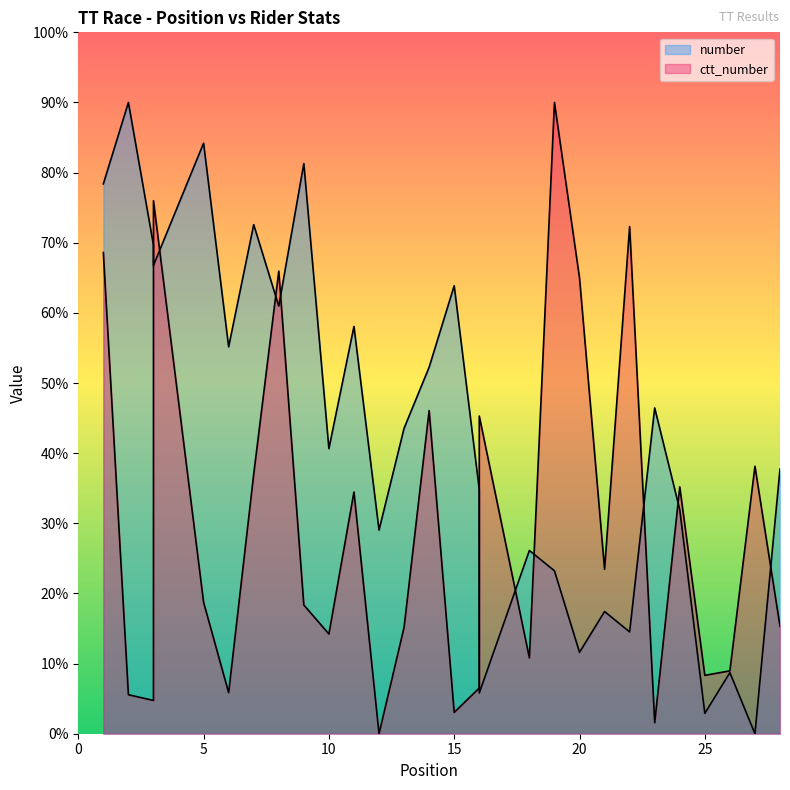

Which has a higher value, 8 or 25?

8